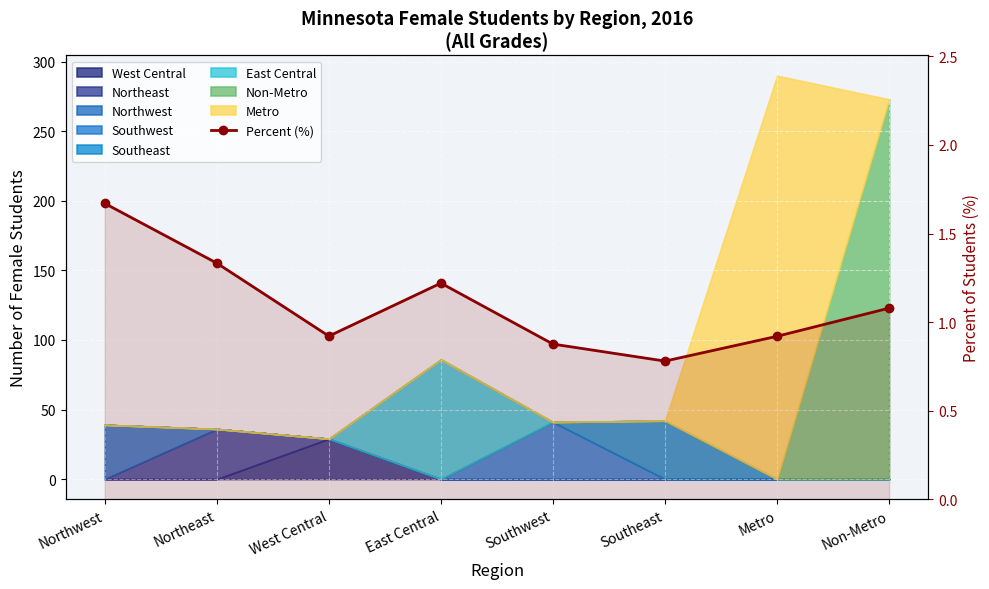

Is it true that the value at Northwest is 1.7?

True